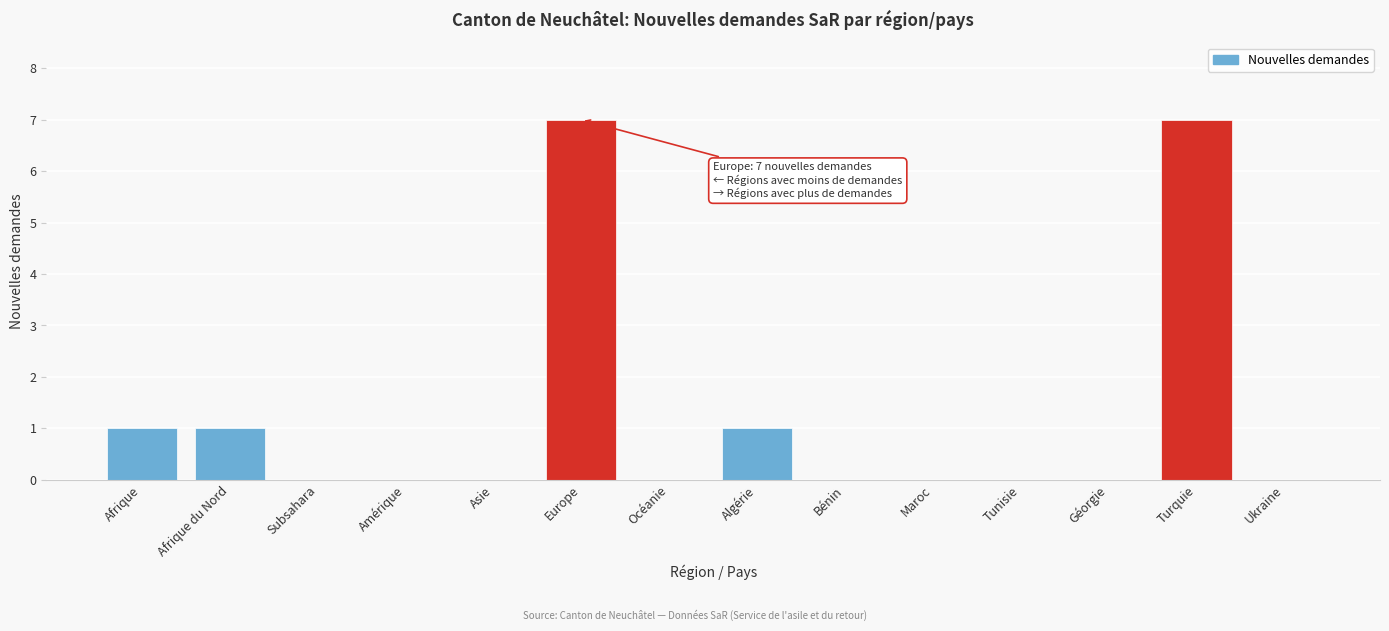

Reading right to left, list all the values displayed in this chart.

Ukraine=0	Turquie=7	Géorgie=0	Tunisie=0	Maroc=0	Bénin=0	Algérie=1	Océanie=0	Europe=7	Asie=0	Amérique=0	Subsahara=0	Afrique du Nord=1	Afrique=1